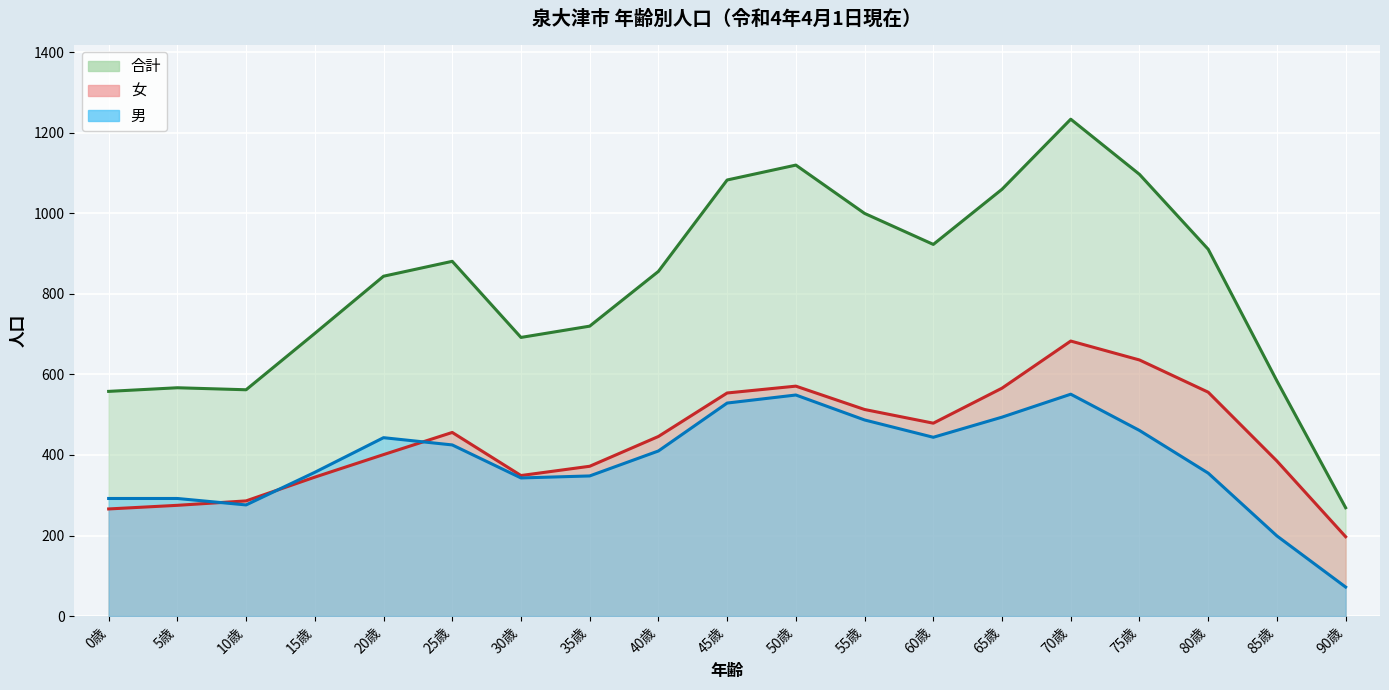

True or false: 合計 (line) has more than 1 interior local peaks.

True